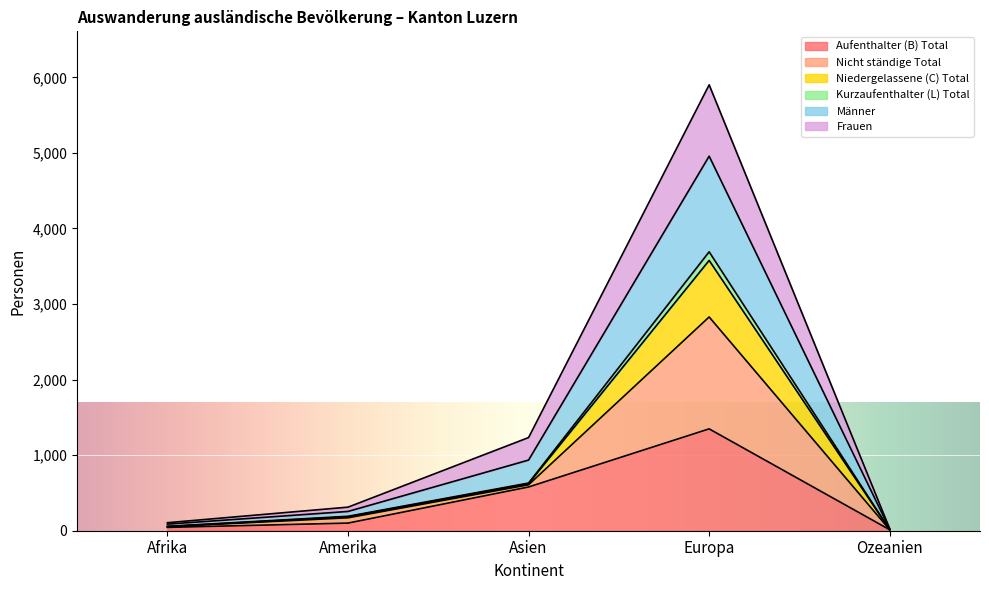

Which category has the highest value in the Aufenthalter (B) Total series?

Europa